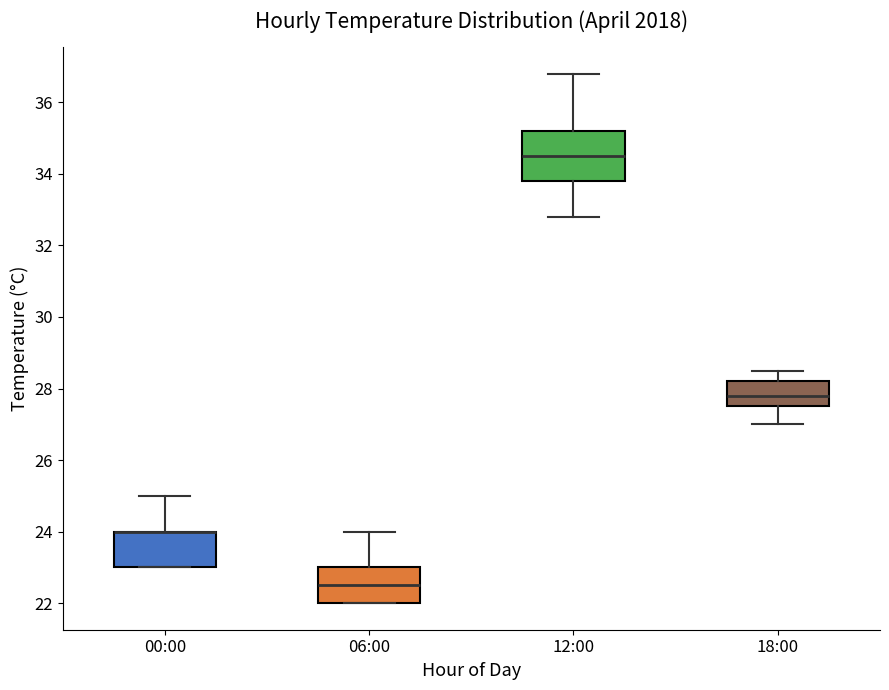

Reading left to right, read every box against the y-axis: the position of its median line, the range the box covers, and the ends of its whiskers. The values are not printed on the chart, so give them approximately, as read against the axis.

00:00: median 24.0 (drawn on the box's upper edge), box 23.0 to 24.0, whiskers 23.0 to 25.0
06:00: median 22.6, box 22.0 to 23.0, whiskers 22.0 to 24.0
12:00: median 34.6, box 33.8 to 35.2, whiskers 32.8 to 36.8
18:00: median 27.8, box 27.6 to 28.2, whiskers 27.0 to 28.6